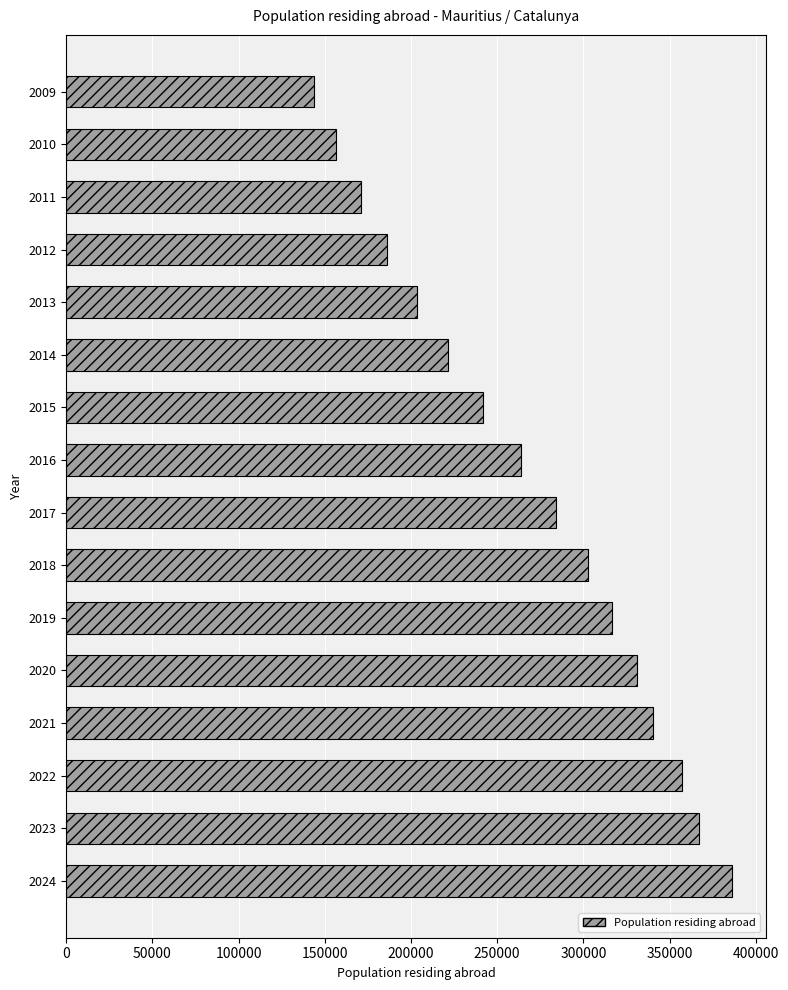

Which has a higher value, 2022 or 2020?

2022